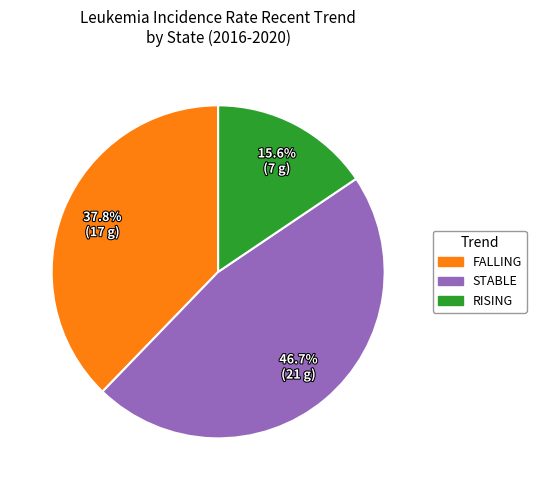

Does any single category account for the majority?

No